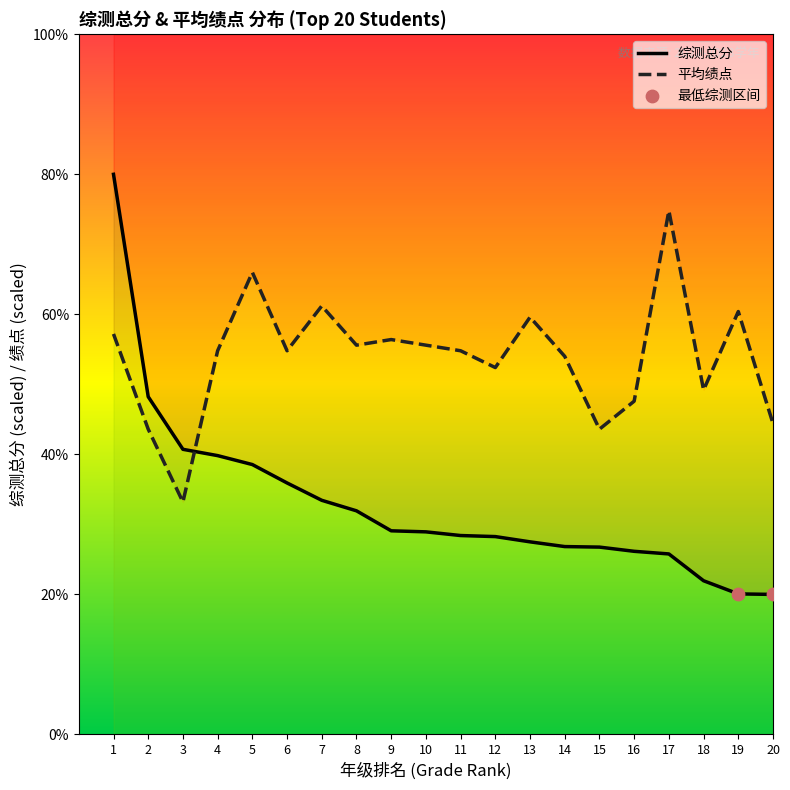

Which series has the largest Y range (max minus min)?

综测总分